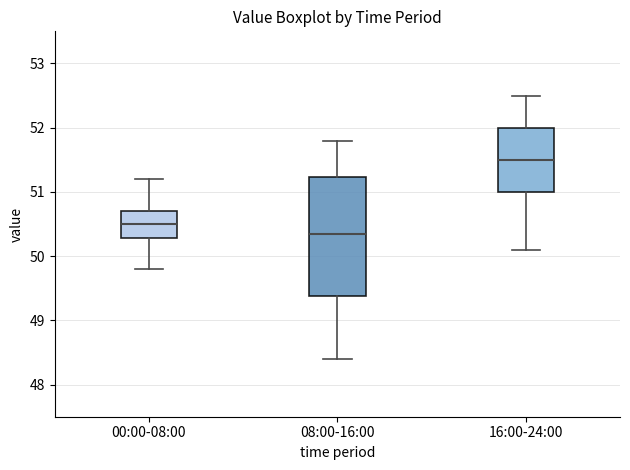

Reading left to right, transcribe this box plot: for each box, give where its median line is, the range the box spans, and where its two whiskers end, as read against the y-axis. The values are not printed on the chart, so give them approximately, as read against the axis.

00:00-08:00: median 50.5, box 50.3 to 50.7, whiskers 49.8 to 51.2
08:00-16:00: median 50.4, box 49.4 to 51.2, whiskers 48.4 to 51.8
16:00-24:00: median 51.5, box 51.0 to 52.0, whiskers 50.1 to 52.5